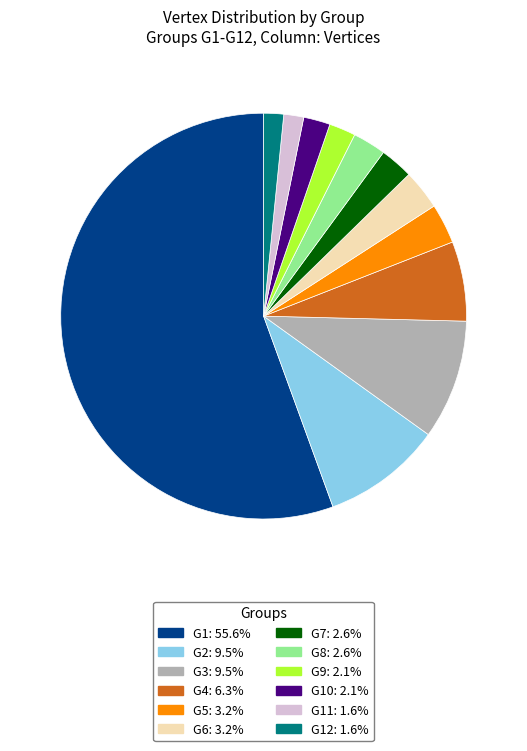

Is there any slice that represents more than half of the pie?

Yes